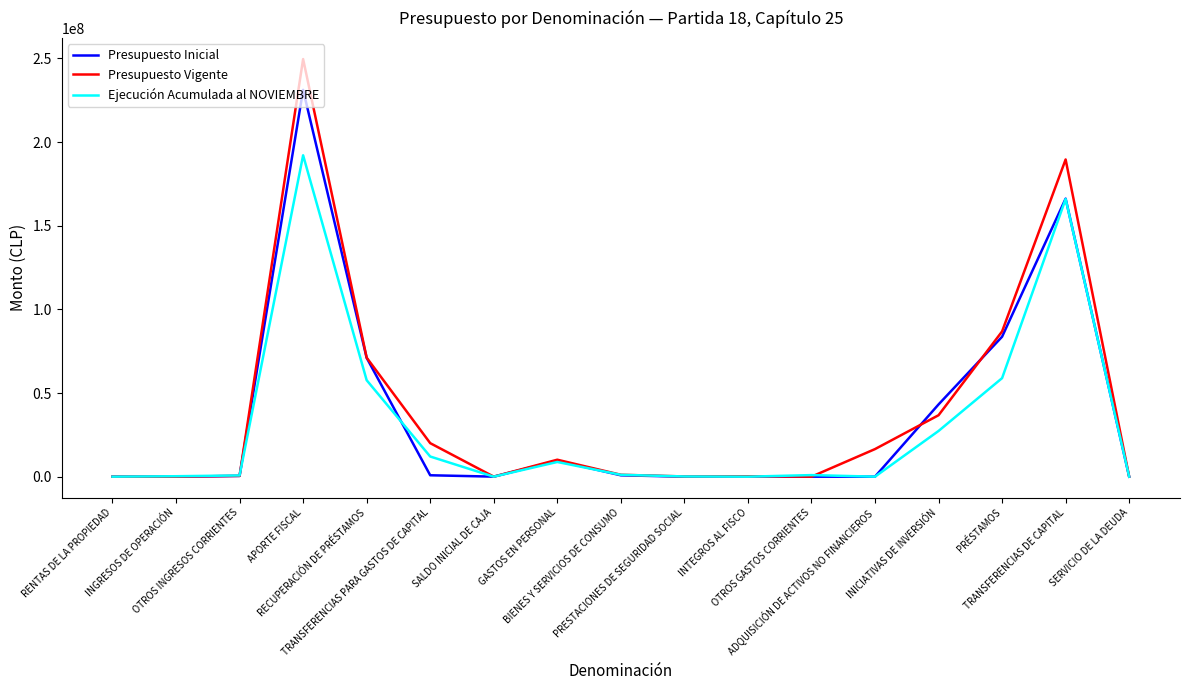

Rank the series by their maximum value, from highest to lowest.

Presupuesto Vigente, Presupuesto Inicial, Ejecución Acumulada al NOVIEMBRE